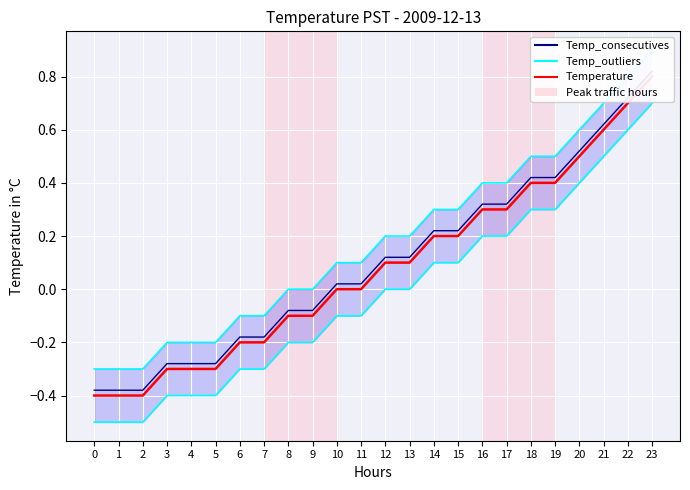

At which category is the sum across all series the highest?

23